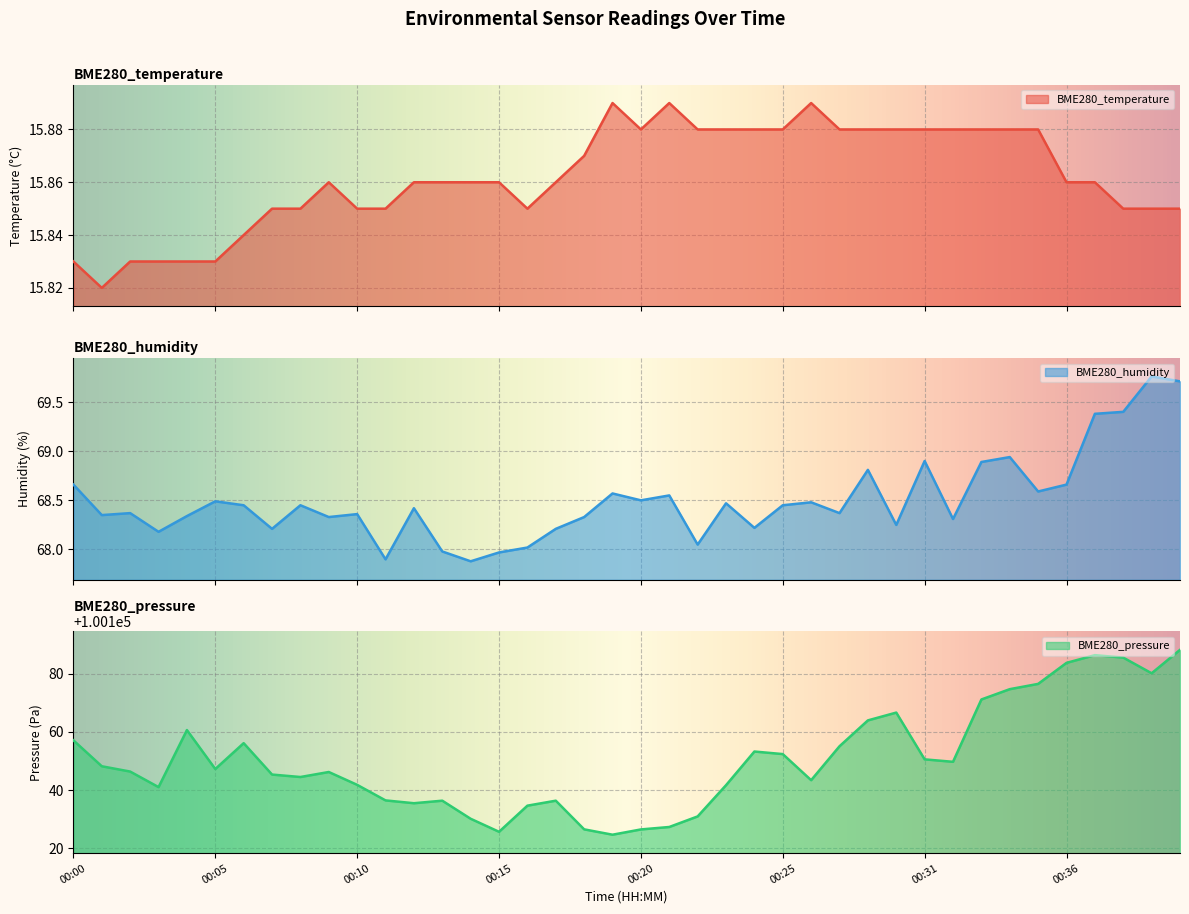

Is the value of BME280_humidity at 00:08 greater than the value of BME280_temperature at 00:30?

Yes